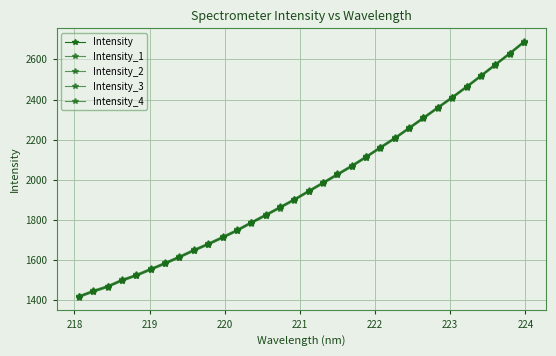

How many values in the Intensity_4 series are below 1938?

16